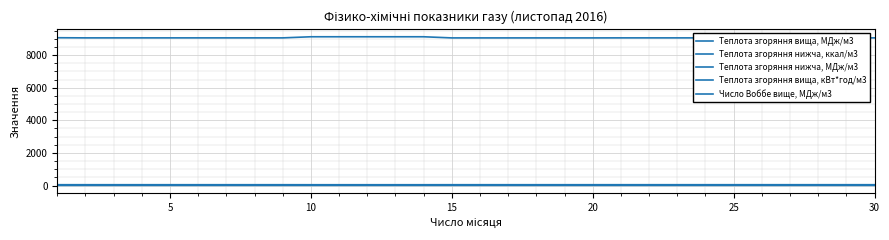

How many lines are shown in the chart?

5